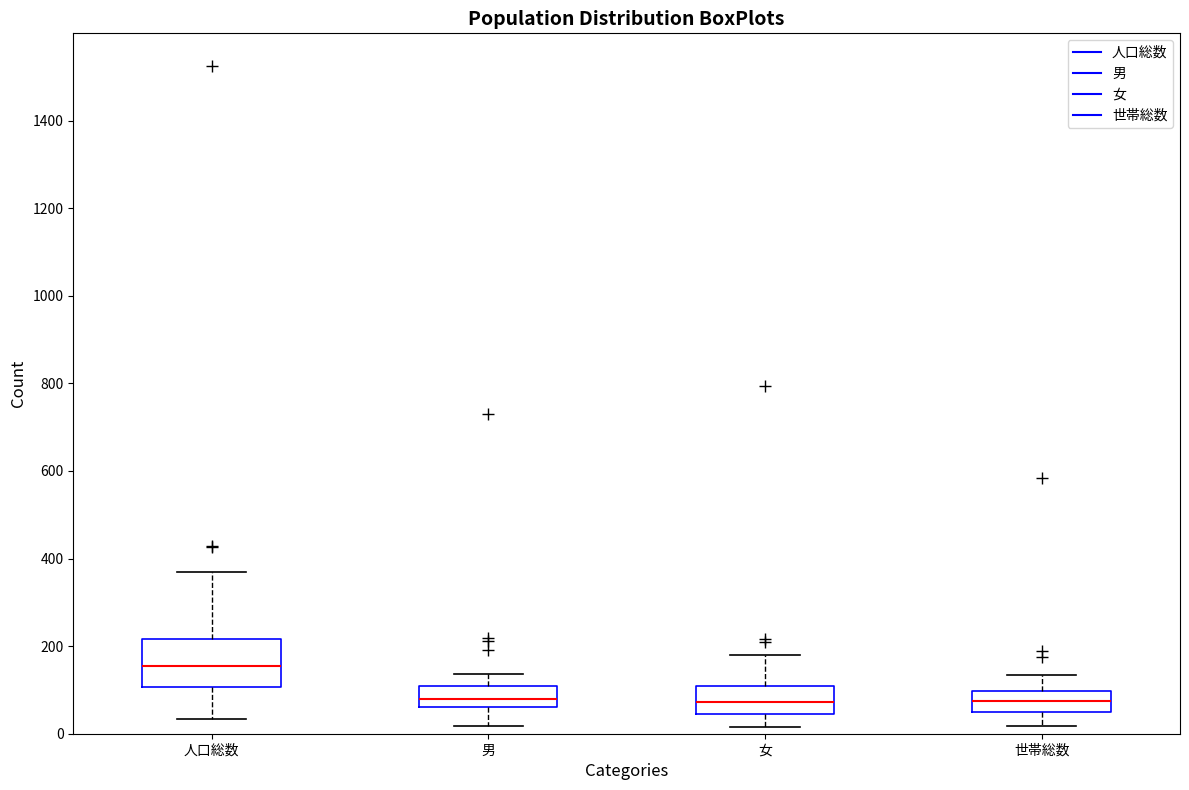

Reading left to right, read every box against the y-axis: the position of its median line, the range the box covers, and the ends of its whiskers. The values are not printed on the chart, so give them approximately, as read against the axis.

人口総数: median 160, box 100 to 220, whiskers 40 to 380
男: median 80, box 60 to 100, whiskers 20 to 140
女: median 80, box 40 to 100, whiskers 20 to 180
世帯総数: median 80, box 60 to 100, whiskers 20 to 140